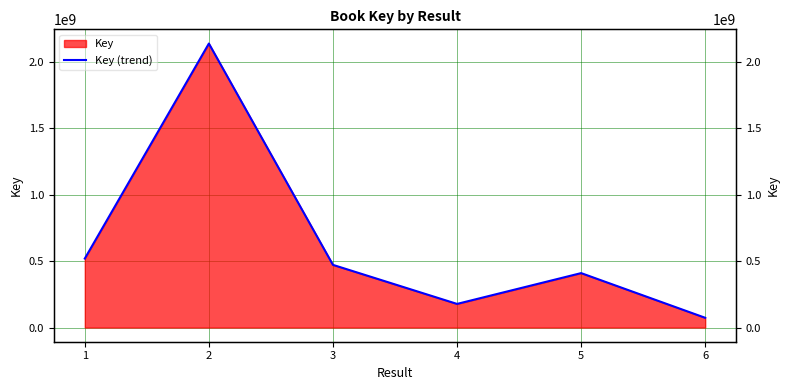

Reading left to right, what are all the values shown in this chart?

1=519216764	2=2137597925	3=471563533	4=177704082	5=409595560	6=73230757